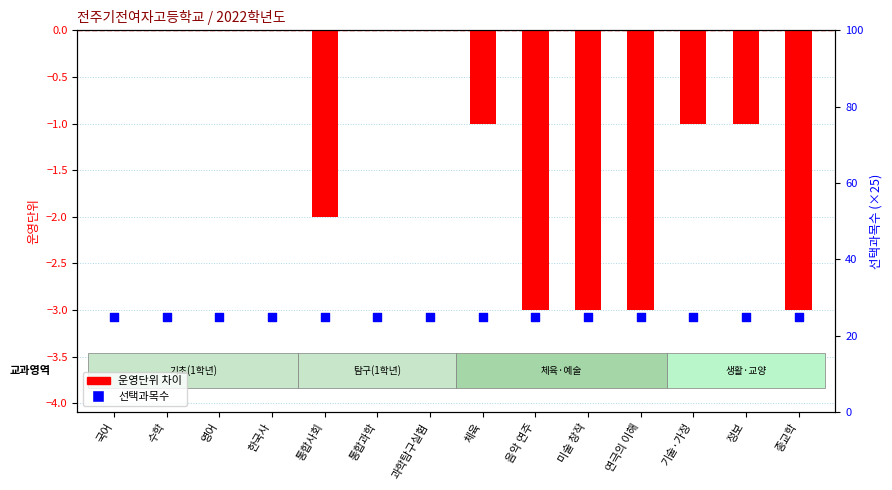

Is the value of 운영단위 차이(운영-기준) at 한국사 greater than the value of 선택과목수 at 영어?

No